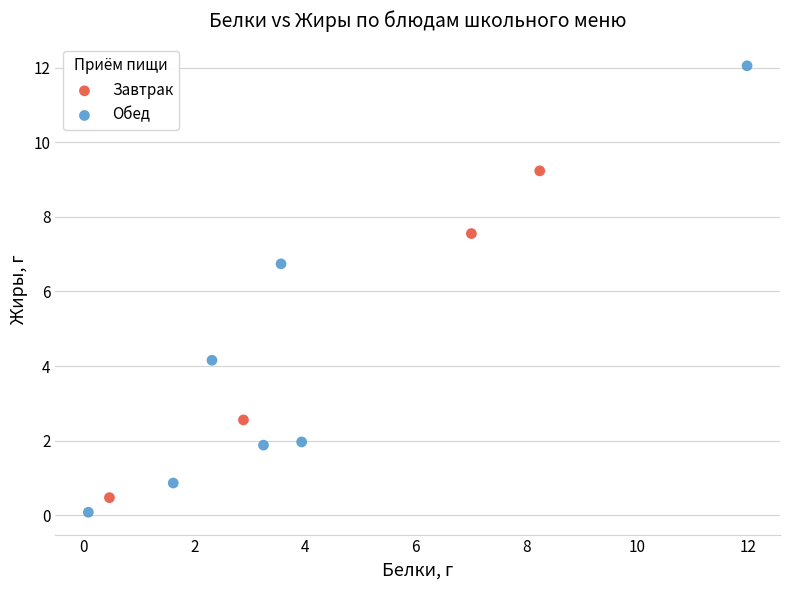

Which series reaches the maximum Y coordinate?

Обед